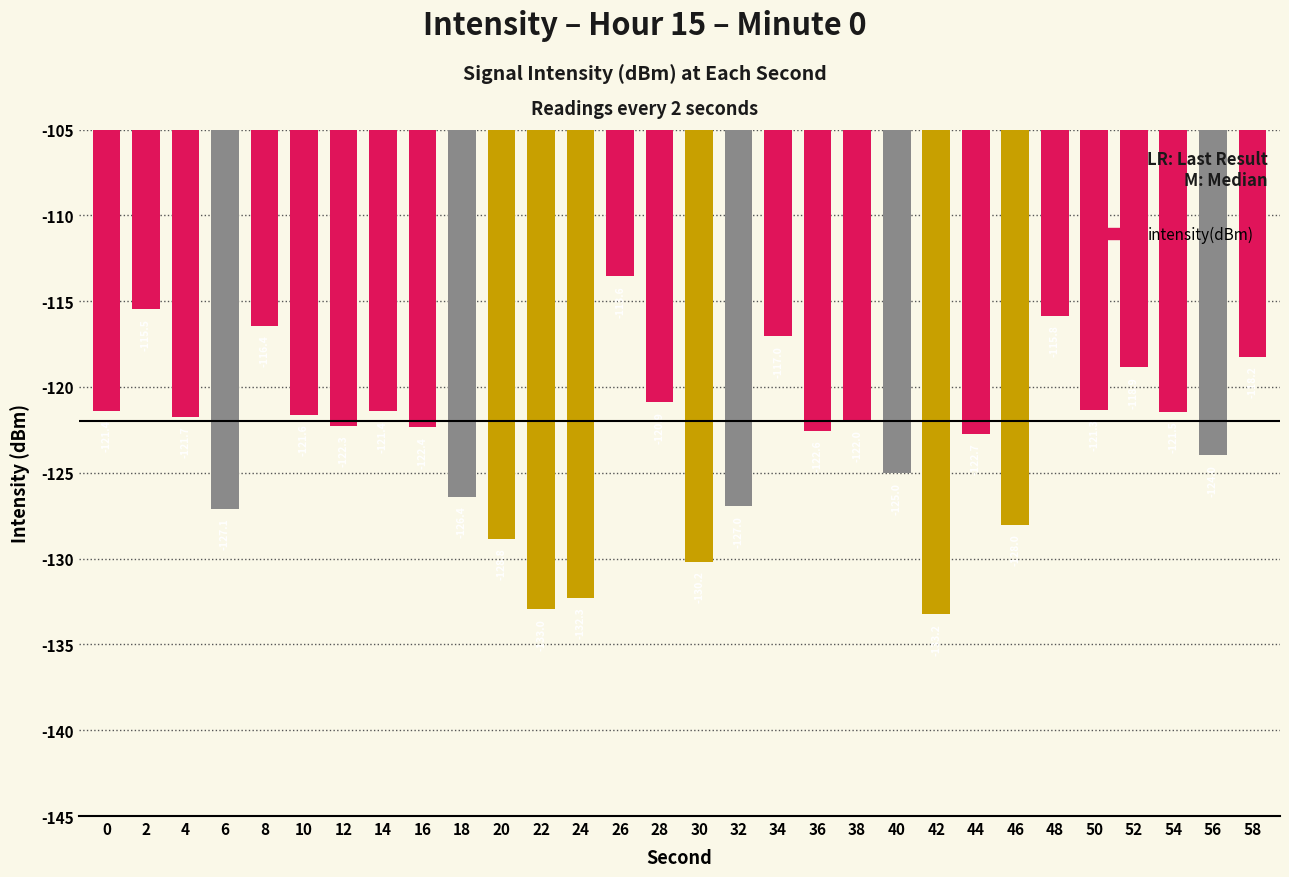

Does the chart contain any negative values?

Yes